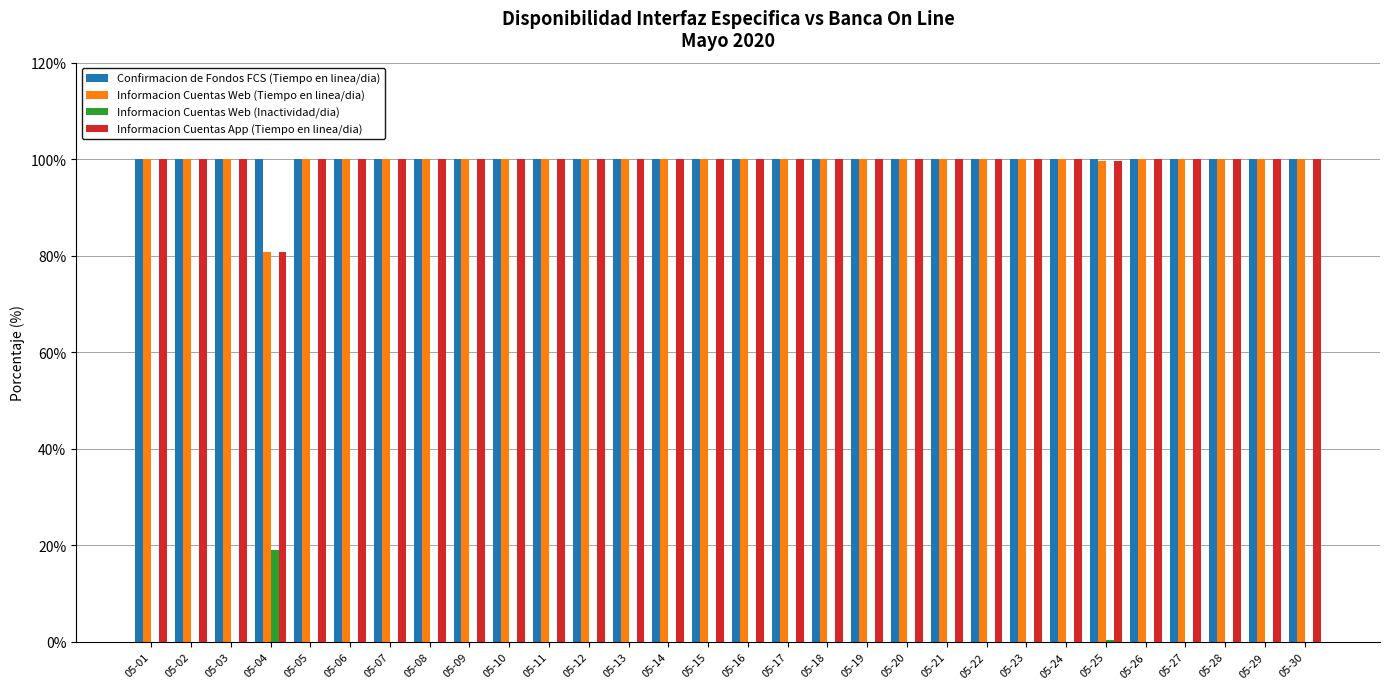

True or false: Informacion Cuentas Web (Inactividad/dia) has a value of 0.0 at 05-09.

True